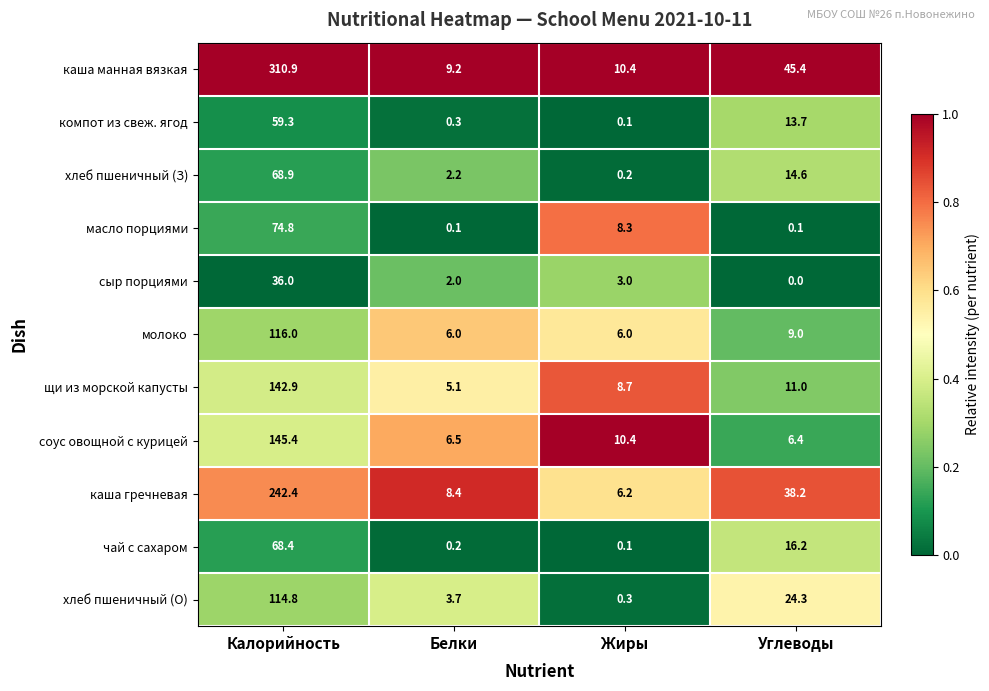

What value does the молоко series have at Белки?

6.0